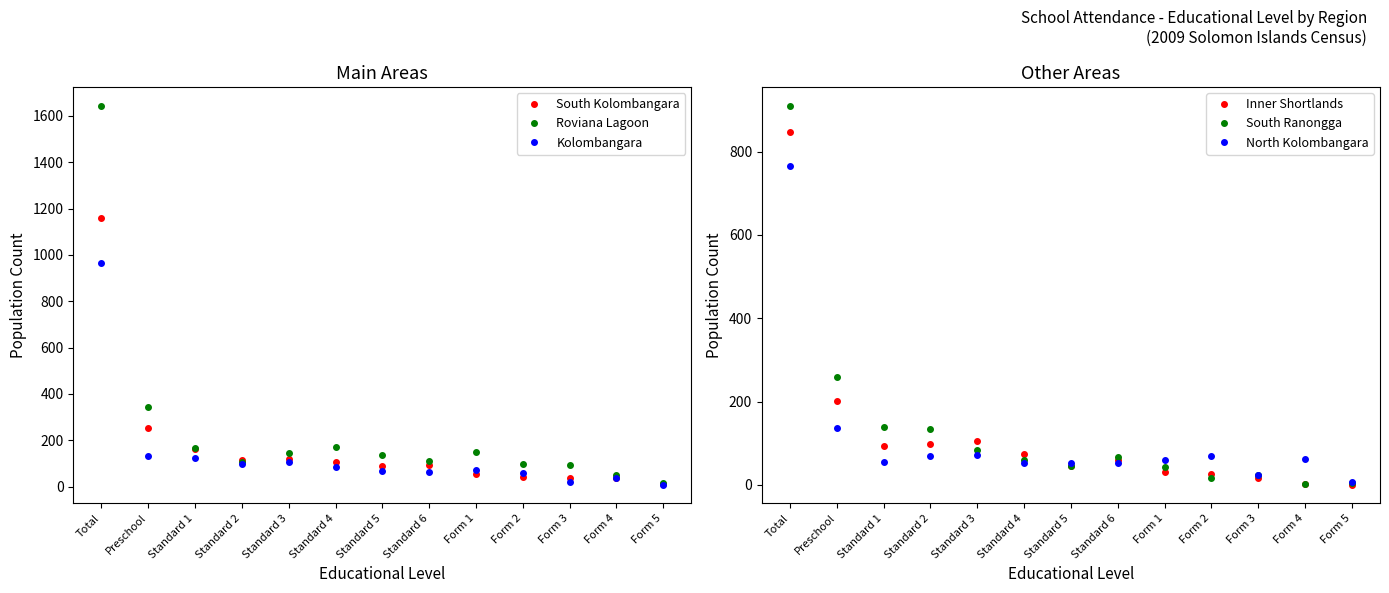

Is it true that South Kolombangara equals 105 at Standard 1?

False